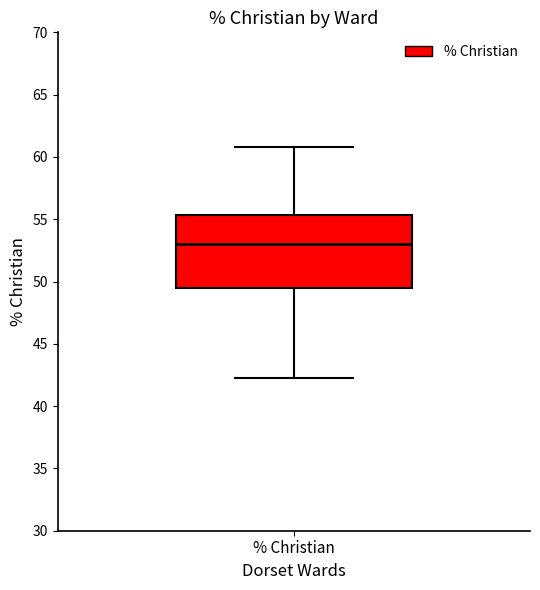

Read this box plot against the y-axis: the position of the median line, the range covered by the box, and the ends of both whiskers. The values are not printed on the chart, so give them approximately, as read against the axis.

median 53.0, box 49.5 to 55.5, whiskers 42.0 to 61.0